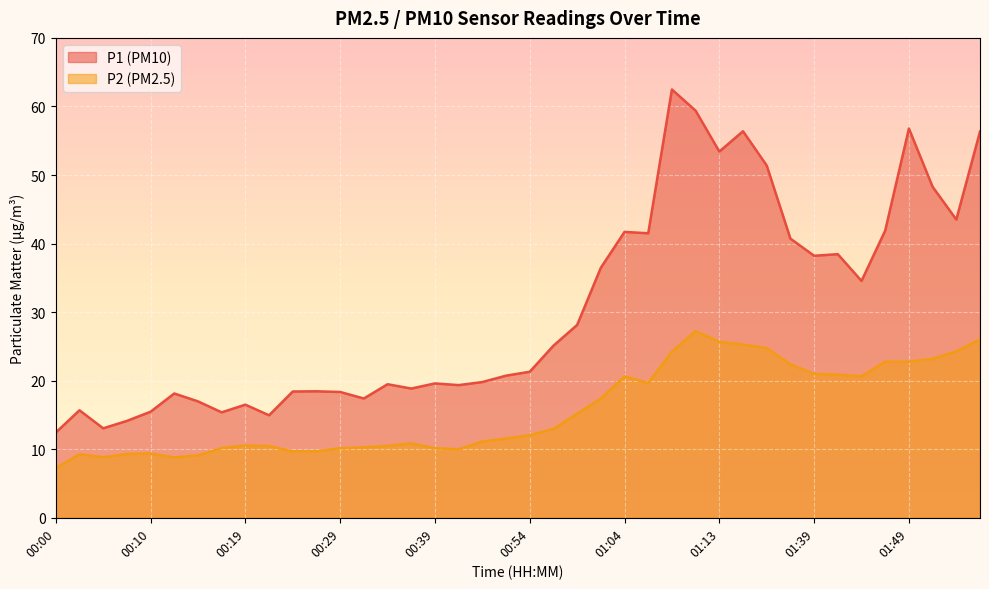

What is the difference between the highest and lowest values at 00:22?

4.5